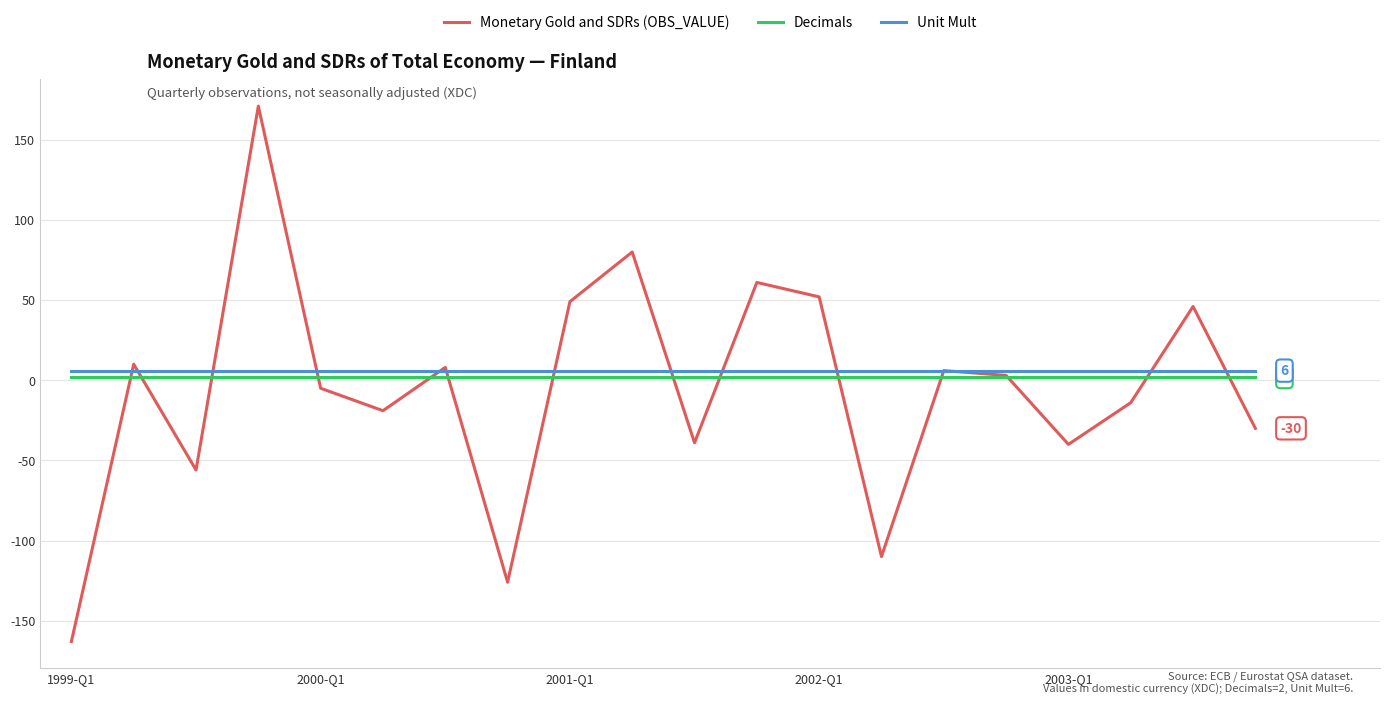

What is the minimum value shown in the chart?

-163